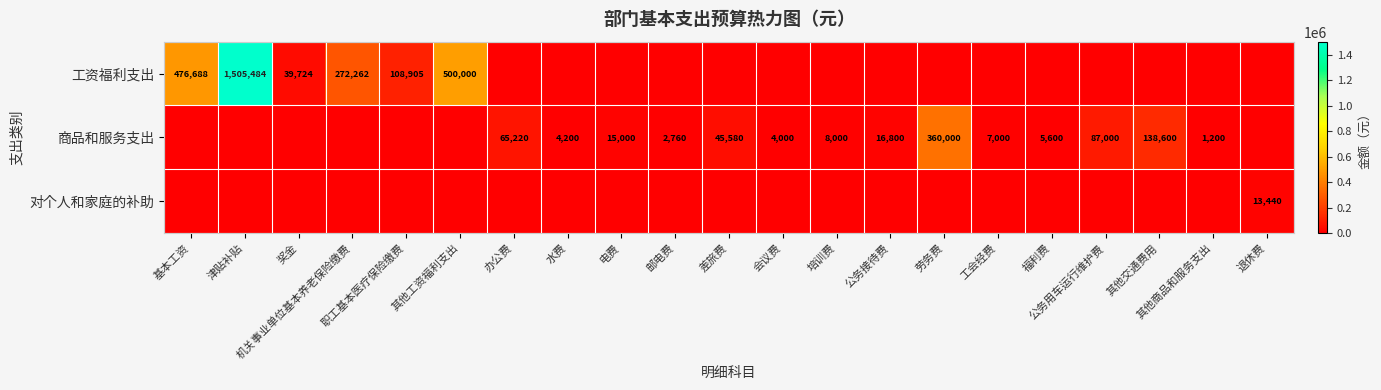

What is the highest value of the 工资福利支出 series?

1505484.1